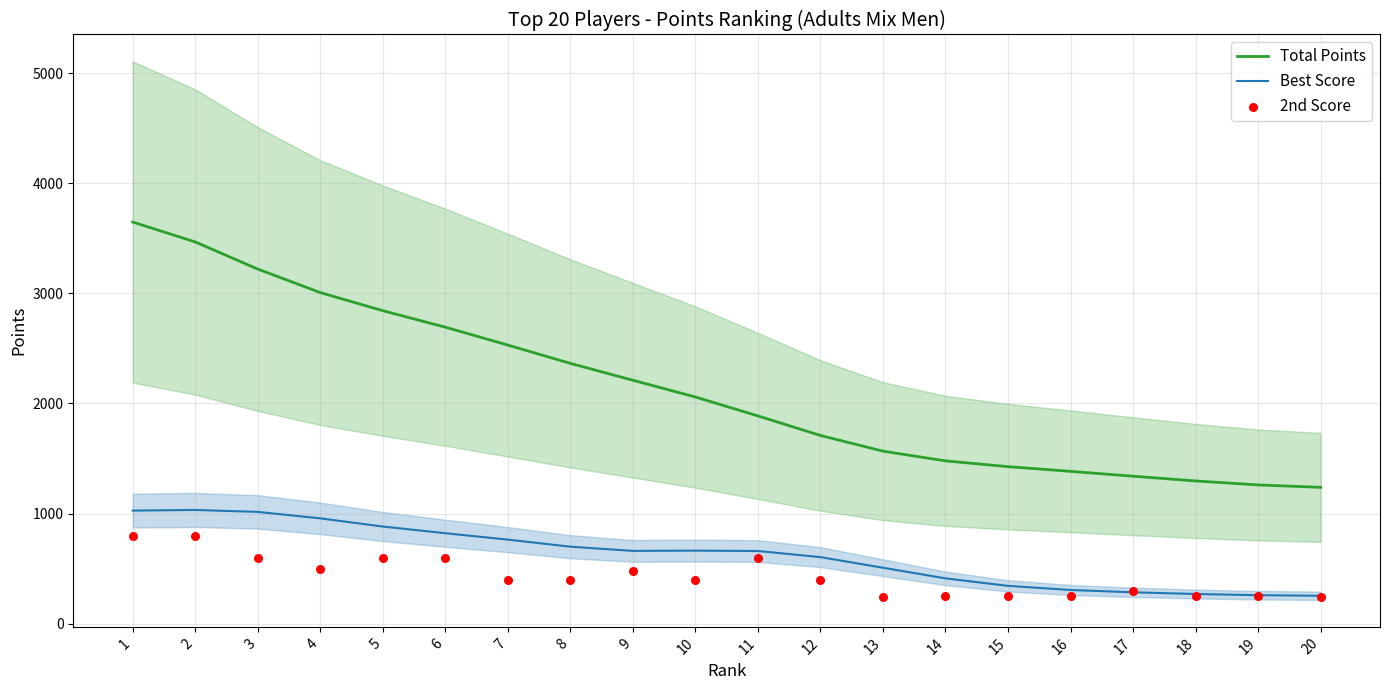

Is the value of 2nd Score at 8 greater than the value of Best Score at 3?

No